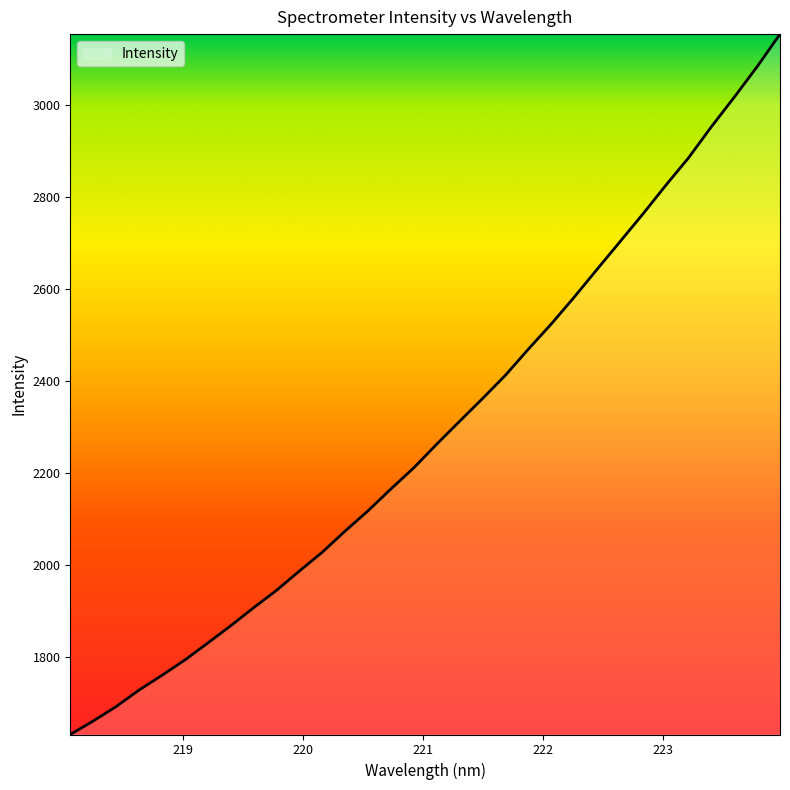

What is the smallest value displayed?

1630.3